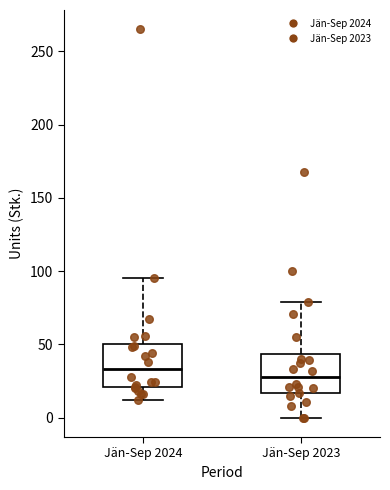

Reading left to right, read every box against the y-axis: the position of its median line, the range the box covers, and the ends of its whiskers. The values are not printed on the chart, so give them approximately, as read against the axis.

Jän-Sep 2024: median 35, box 20 to 50, whiskers 10 to 95
Jän-Sep 2023: median 30, box 15 to 45, whiskers 0 to 80